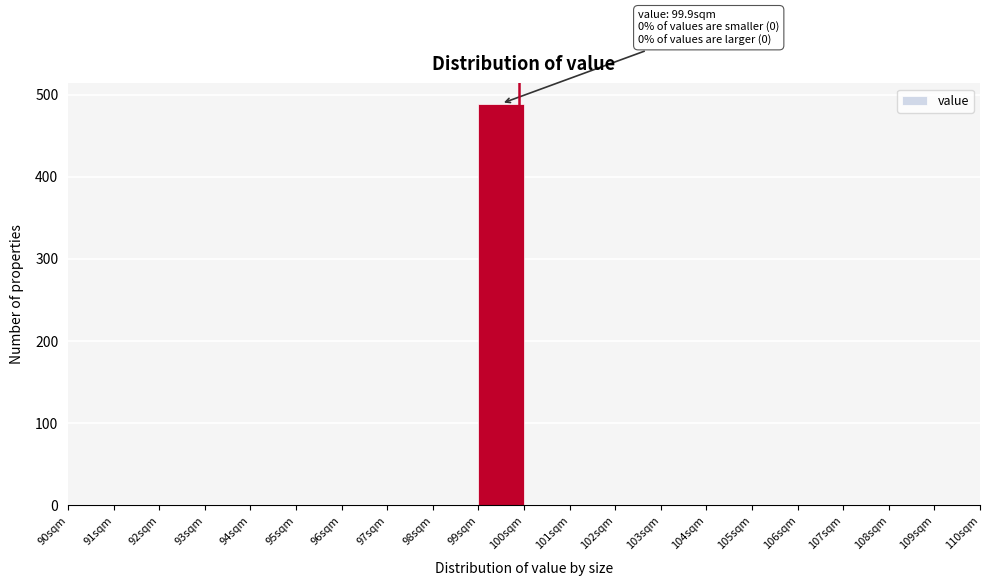

Which range on the x-axis has the tallest bar?

99 to 100